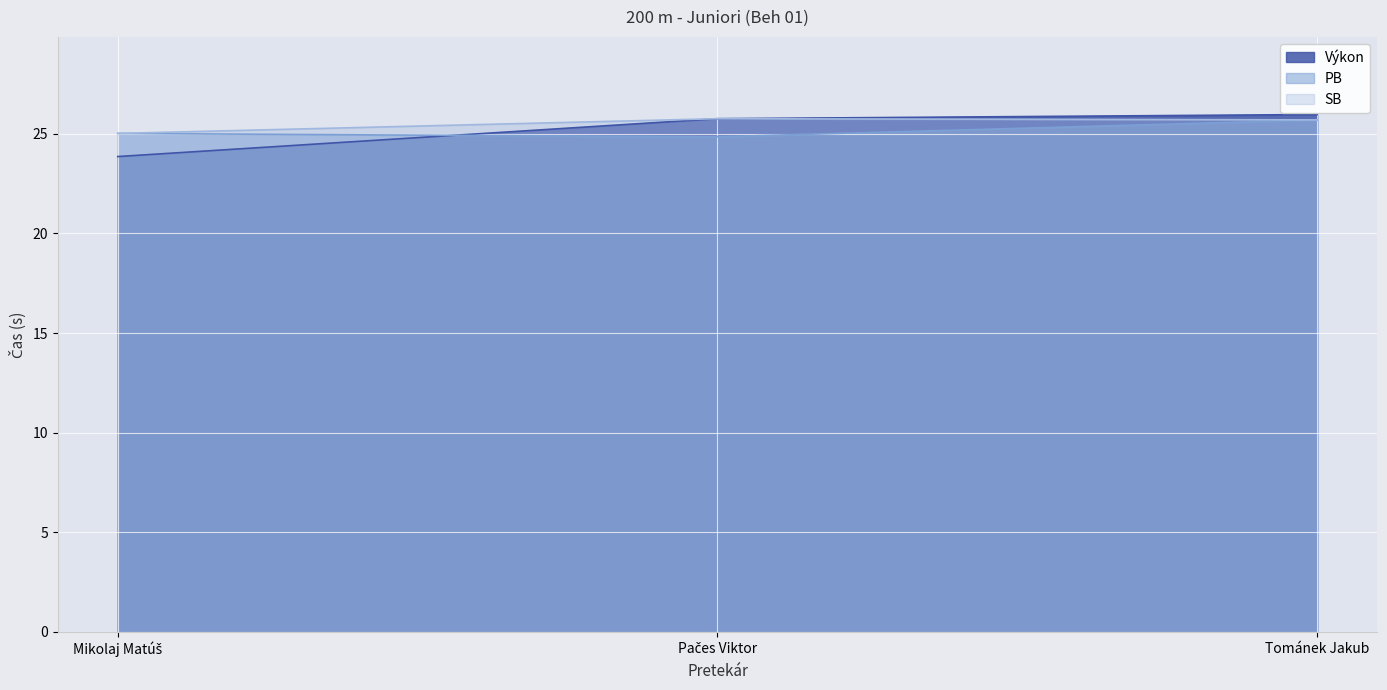

Is the value of Výkon at Mikolaj Matúš greater than the value of PB at Tománek Jakub?

No